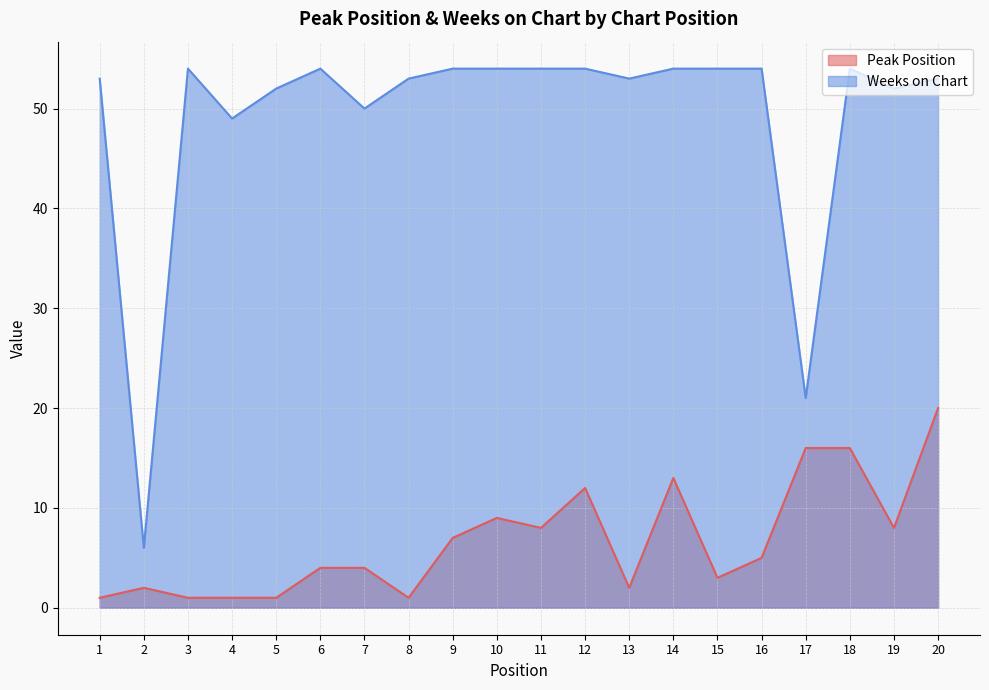

Reading left to right, transcribe all the data shown in this chart.

Peak Position: 1	2	1	1	1	4	4	1	7	9	8	12	2	13	3	5	16	16	8	20
Weeks on Chart: 53	6	54	49	52	54	50	53	54	54	54	54	53	54	54	54	21	54	52	53